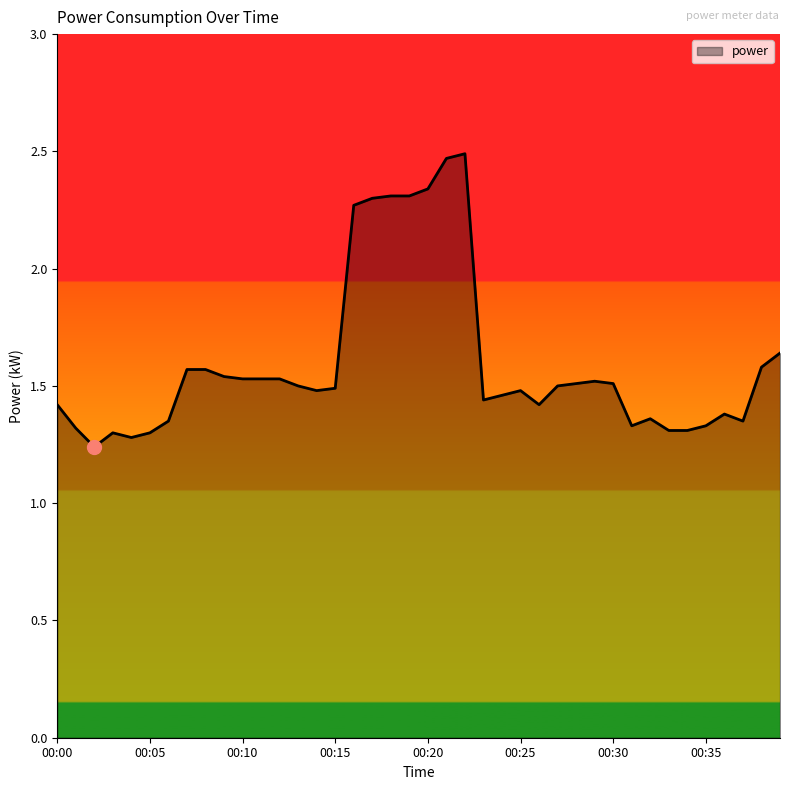

What is the maximum value shown in the chart?

2.5